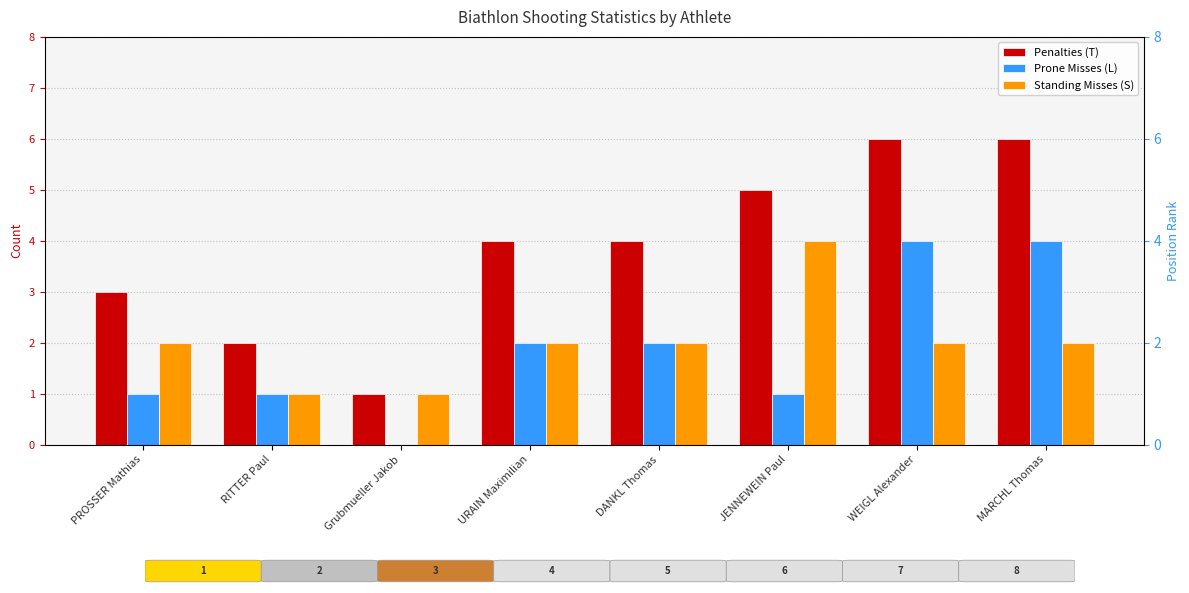

True or false: Penalties (T) has a value of 6 at MARCHL Thomas.

True